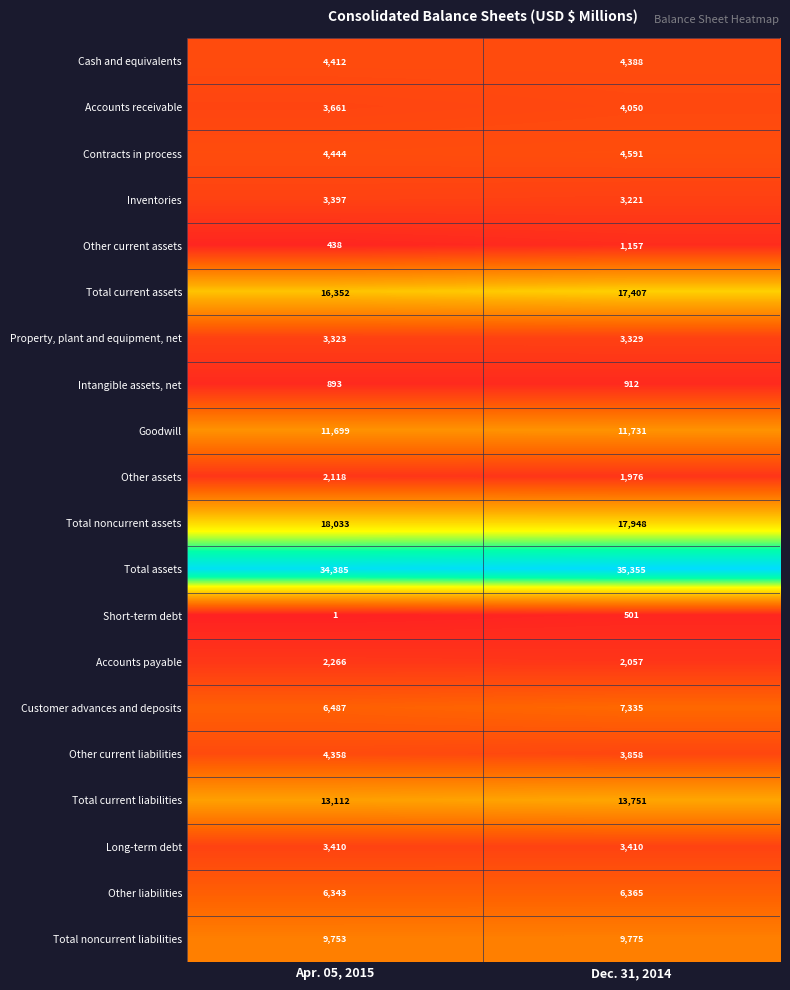

Is it true that Cash and equivalents equals 5896 at Dec. 31, 2014?

False